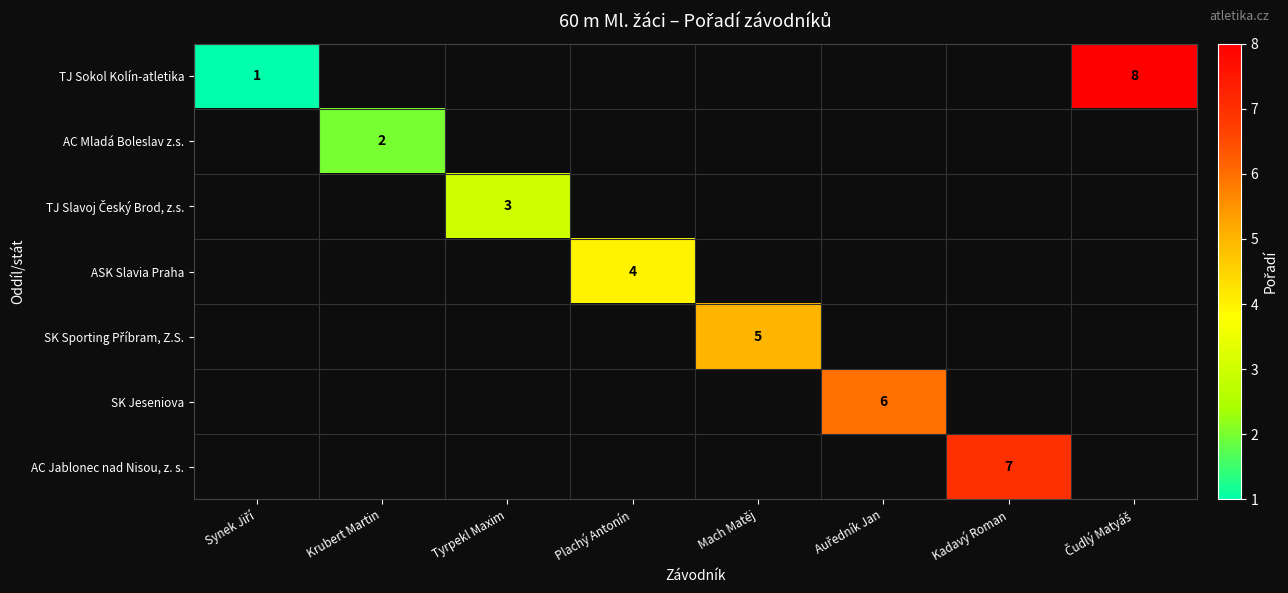

Count the number of data series in this chart.

7